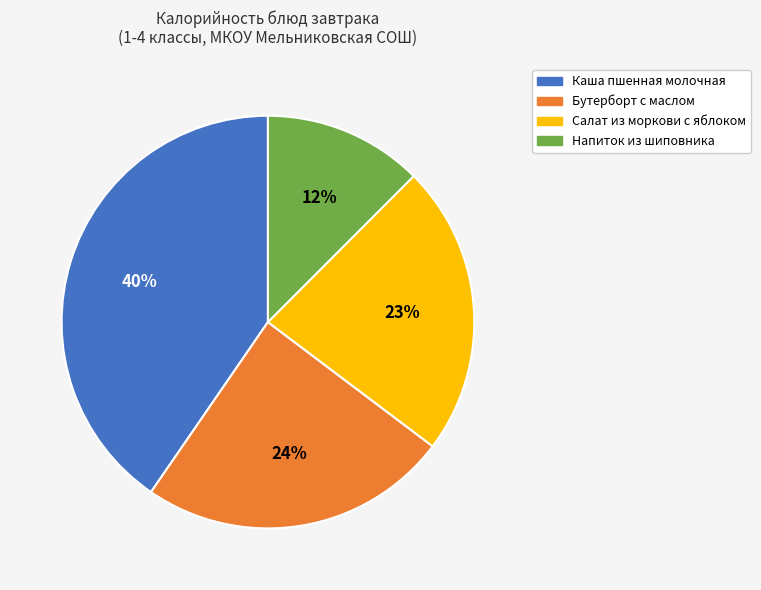

Is the sum of Салат из моркови с яблоком and Напиток из шиповника greater than half?

No